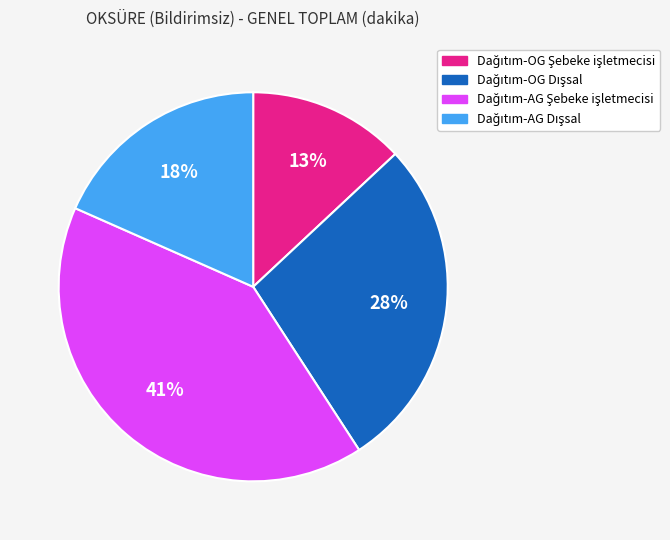

Does any single category account for the majority?

No